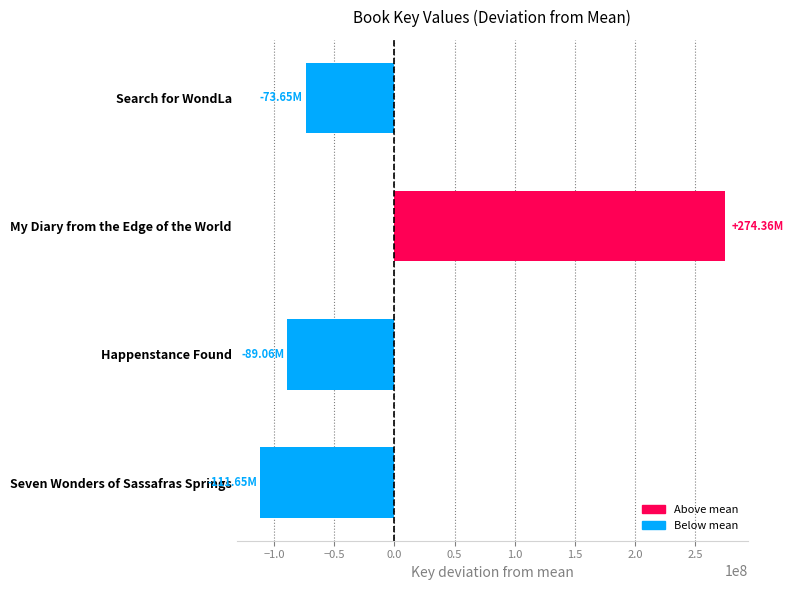

How many data points does each series have?

4